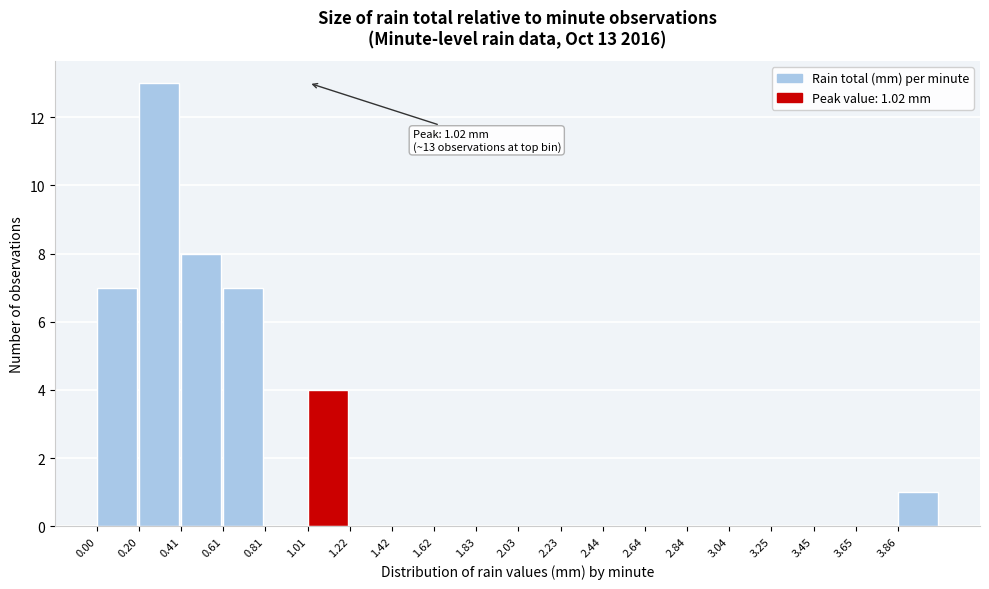

Over which range of the x-axis is the bar tallest?

0.20 to 0.40